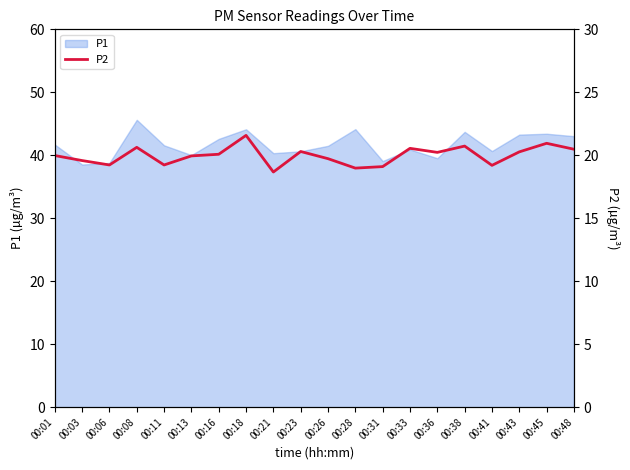

How many data points does each series have?

20